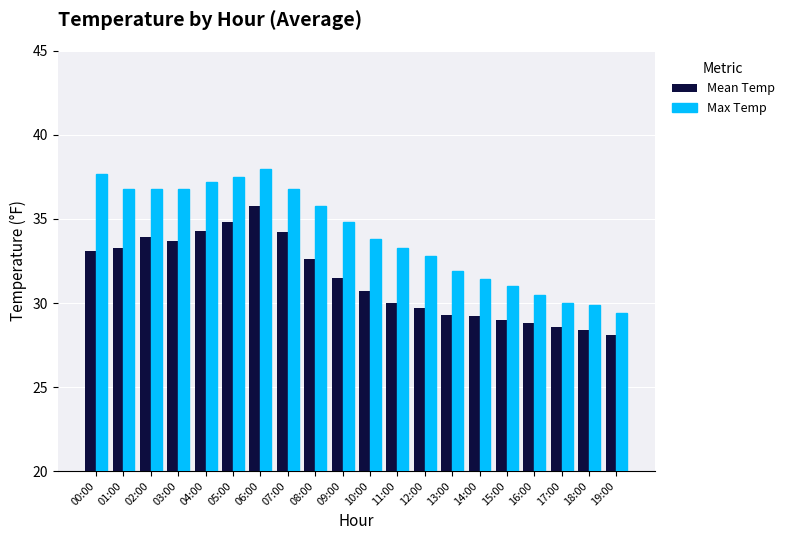

List the series in order of their overall mean, highest first.

Max Temp, Mean Temp